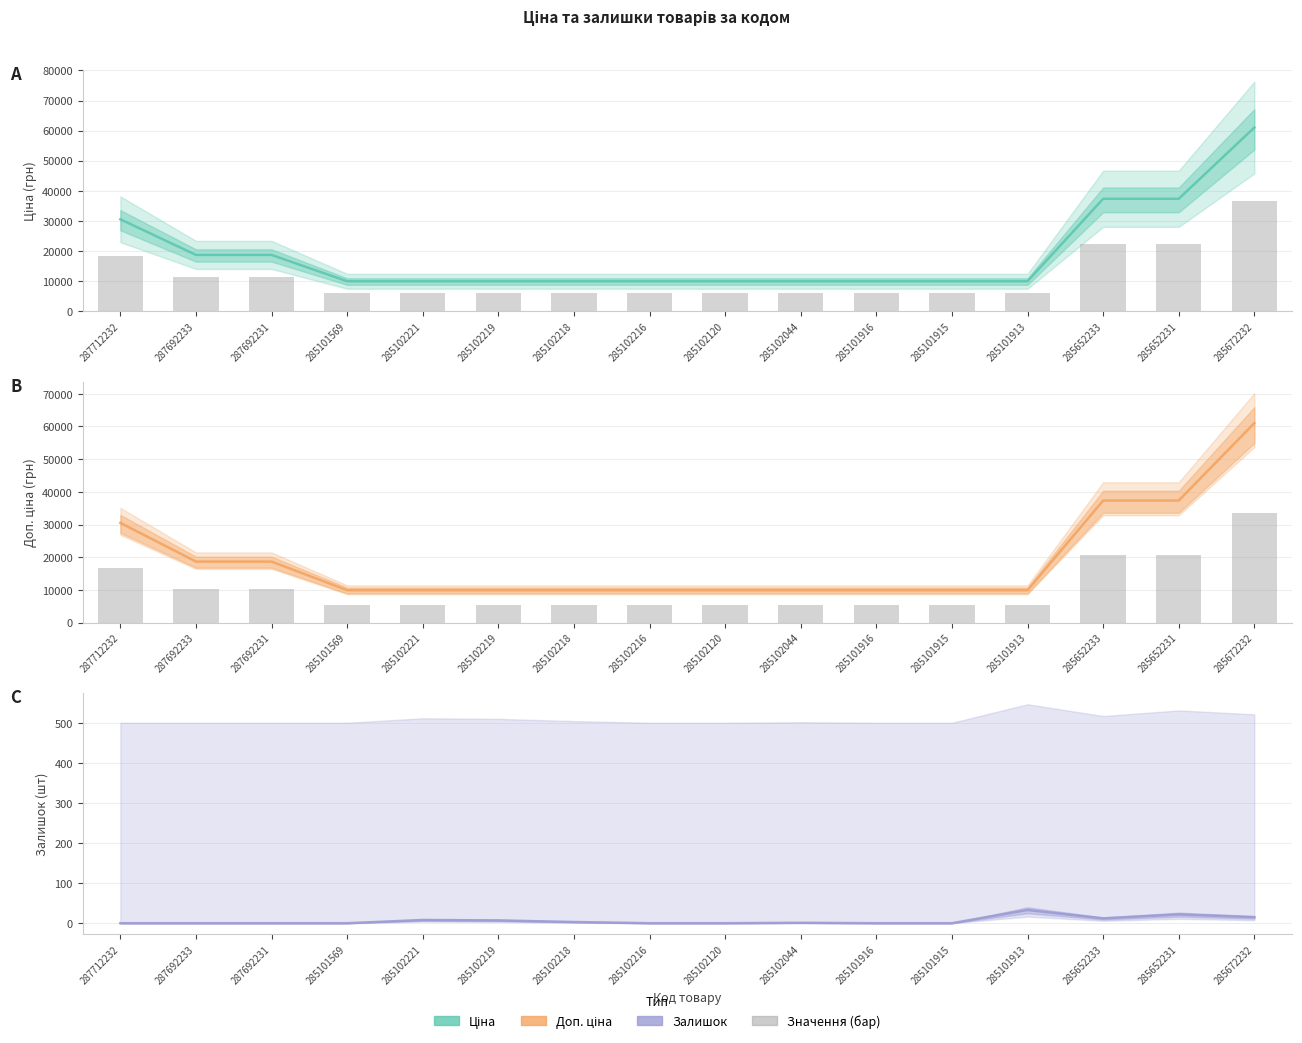

What is the value of the Залишок bar at the 13th from the left?

33.0